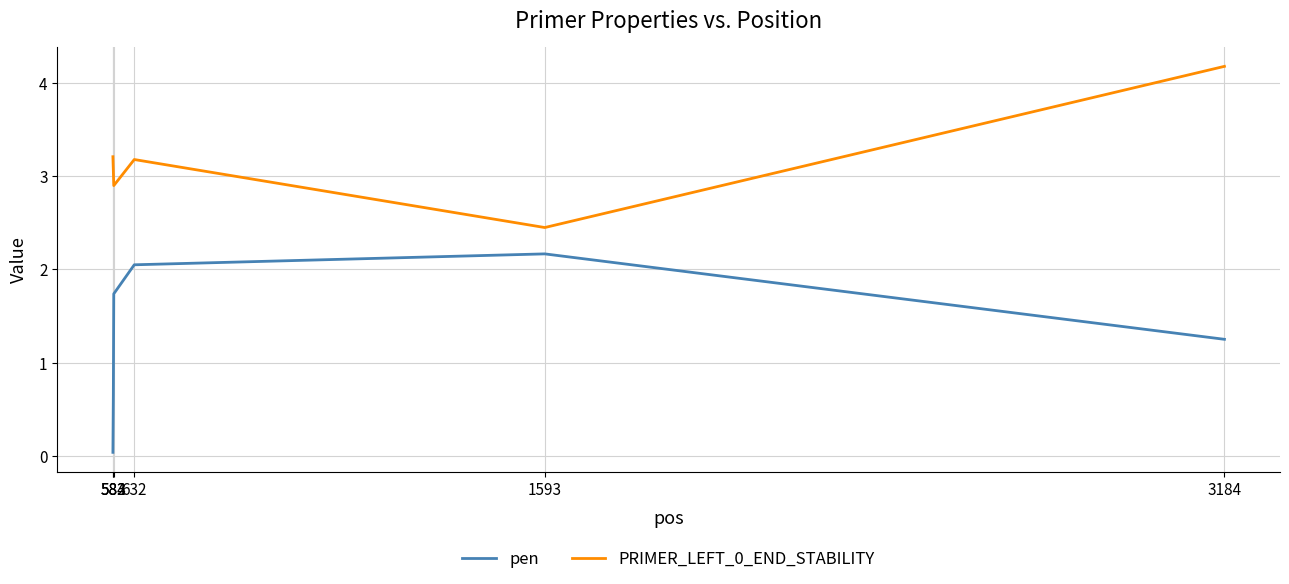

Is it true that pen equals 0.9 at 583?

False